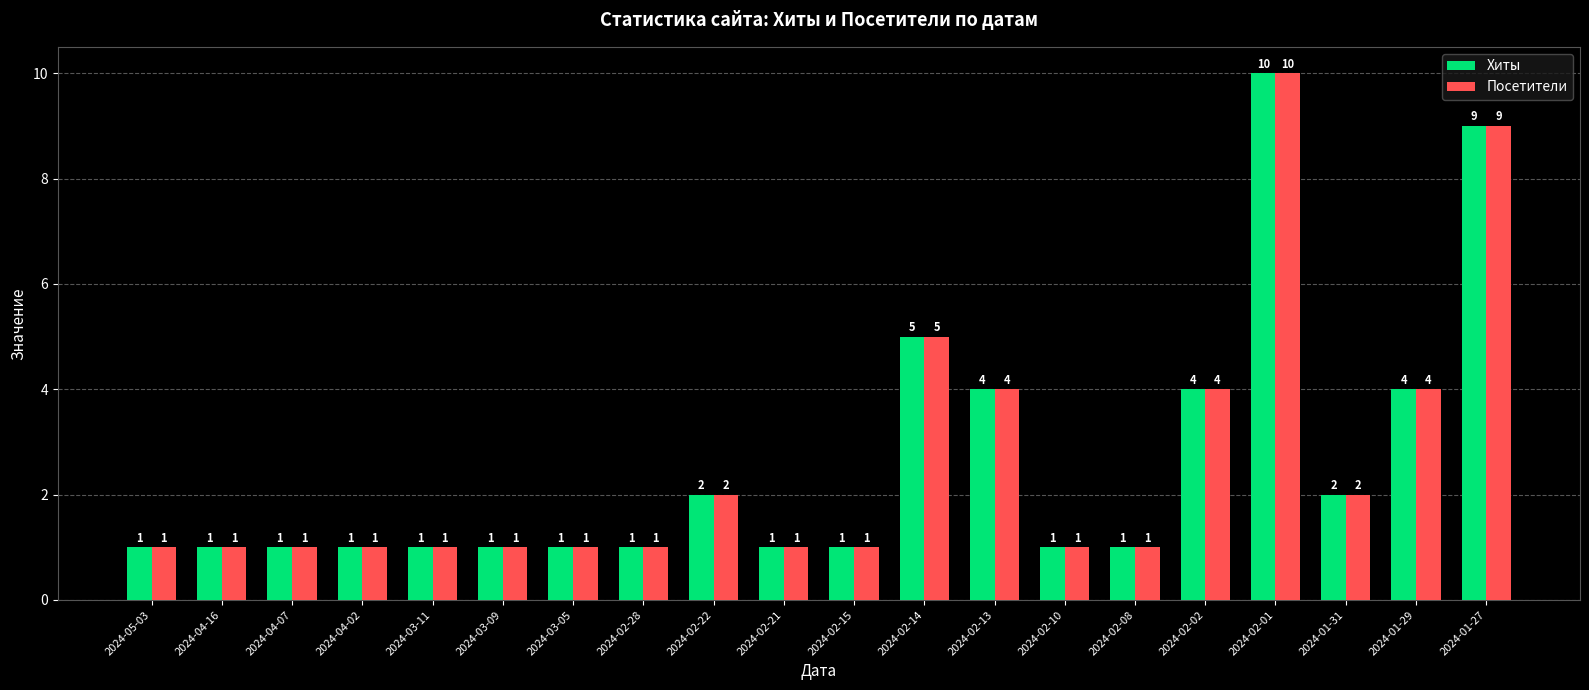

What is the difference between the maximum and minimum values in the Посетители series?

9